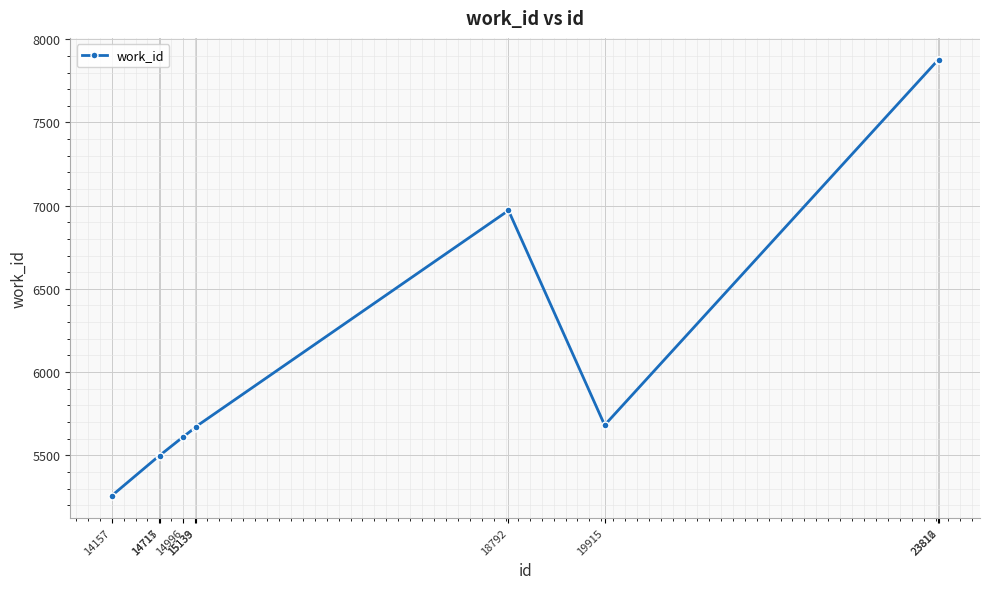

What is the smallest value displayed?

5256